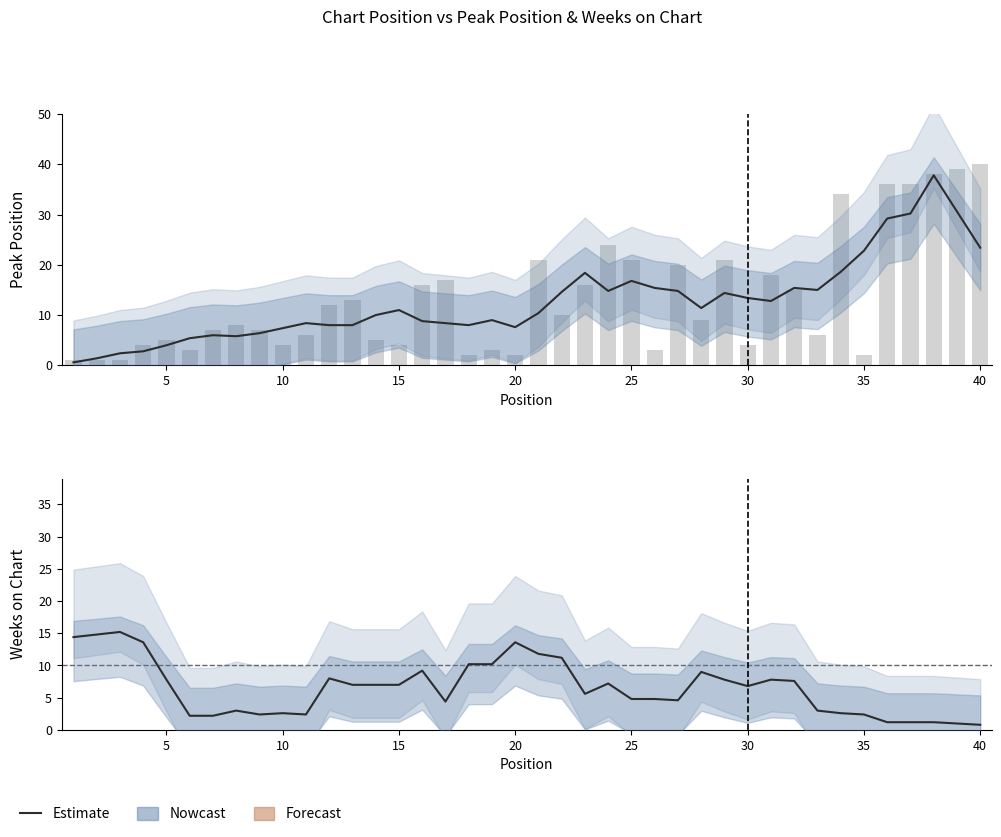

Reading left to right, extract all data points from this chart.

Peak Position: 0.6	1.4	2.4	2.8	4.0	5.4	6.0	5.8	6.4	7.4	8.4	8.0	8.0	10.0	11.0	8.8	8.4	8.0	9.0	7.6	10.4	14.6	18.4	14.8	16.8	15.4	14.8	11.4	14.4	13.4	12.8	15.4	15.0	18.6	22.8	29.2	30.2	37.8	30.6	23.4
Weeks on Chart: 14.4	14.8	15.2	13.6	7.8	2.2	2.2	3.0	2.4	2.6	2.4	8.0	7.0	7.0	7.0	9.2	4.4	10.2	10.2	13.6	11.8	11.2	5.6	7.2	4.8	4.8	4.6	9.0	7.8	6.8	7.8	7.6	3.0	2.6	2.4	1.2	1.2	1.2	1.0	0.8